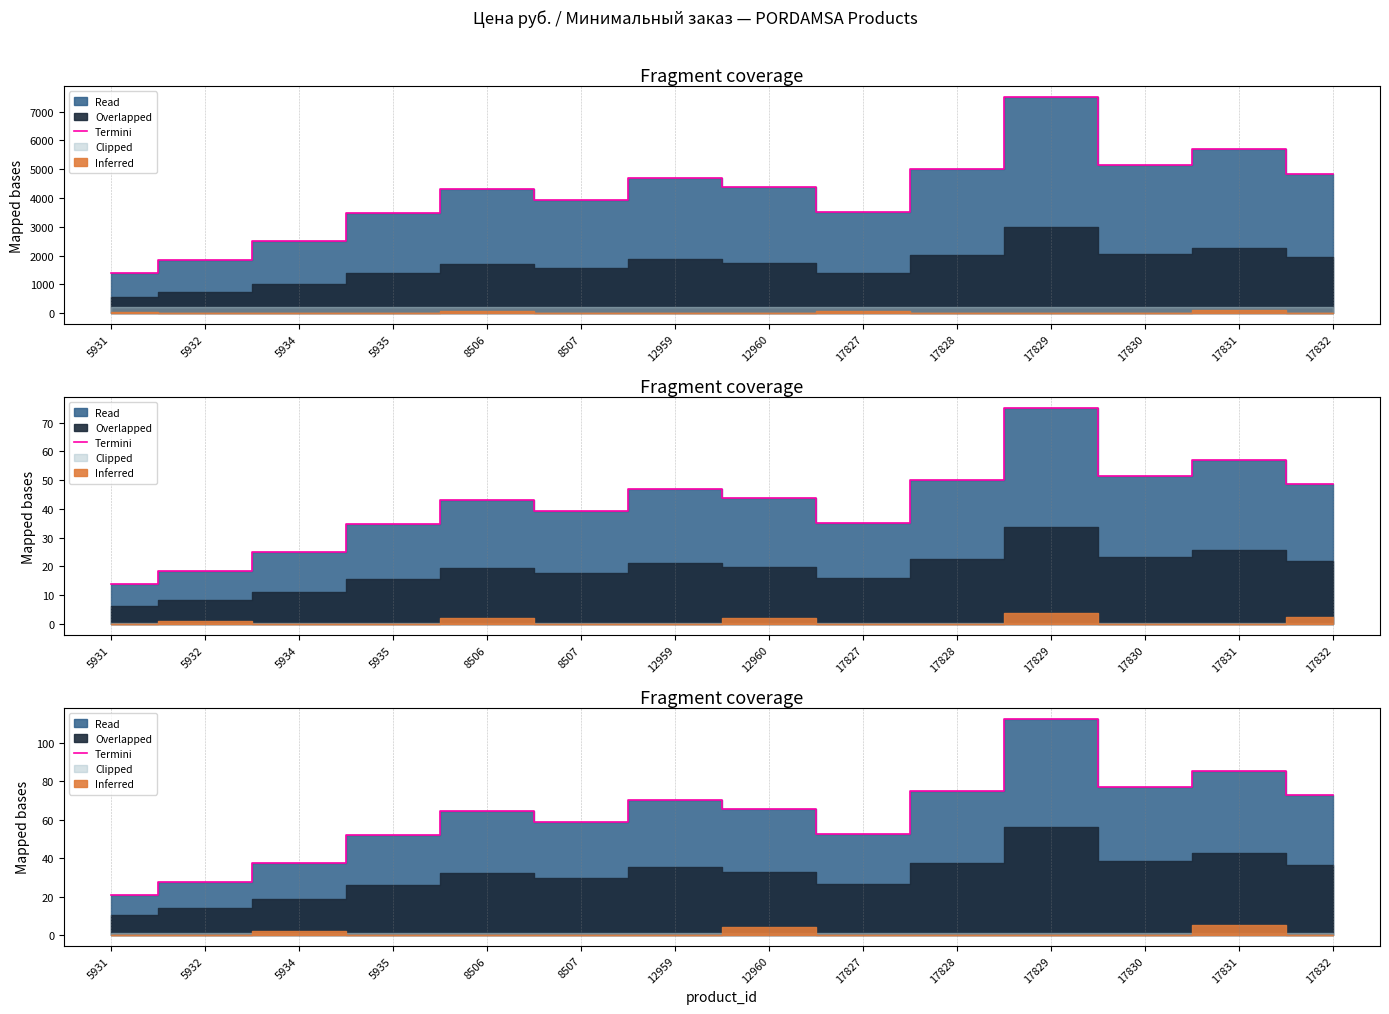

Where is the first local maximum?

8506